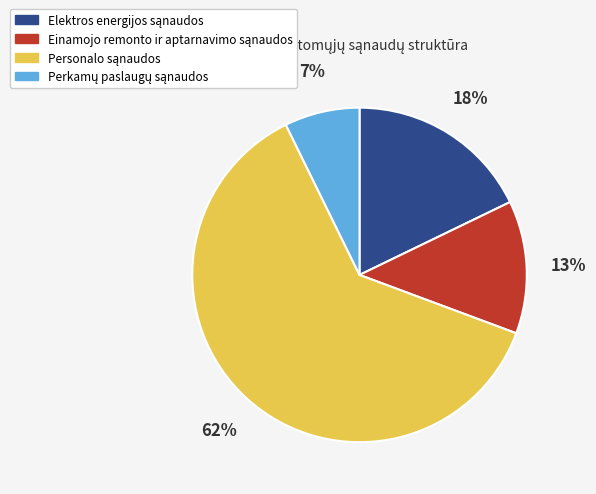

How many segments does this pie chart have?

4